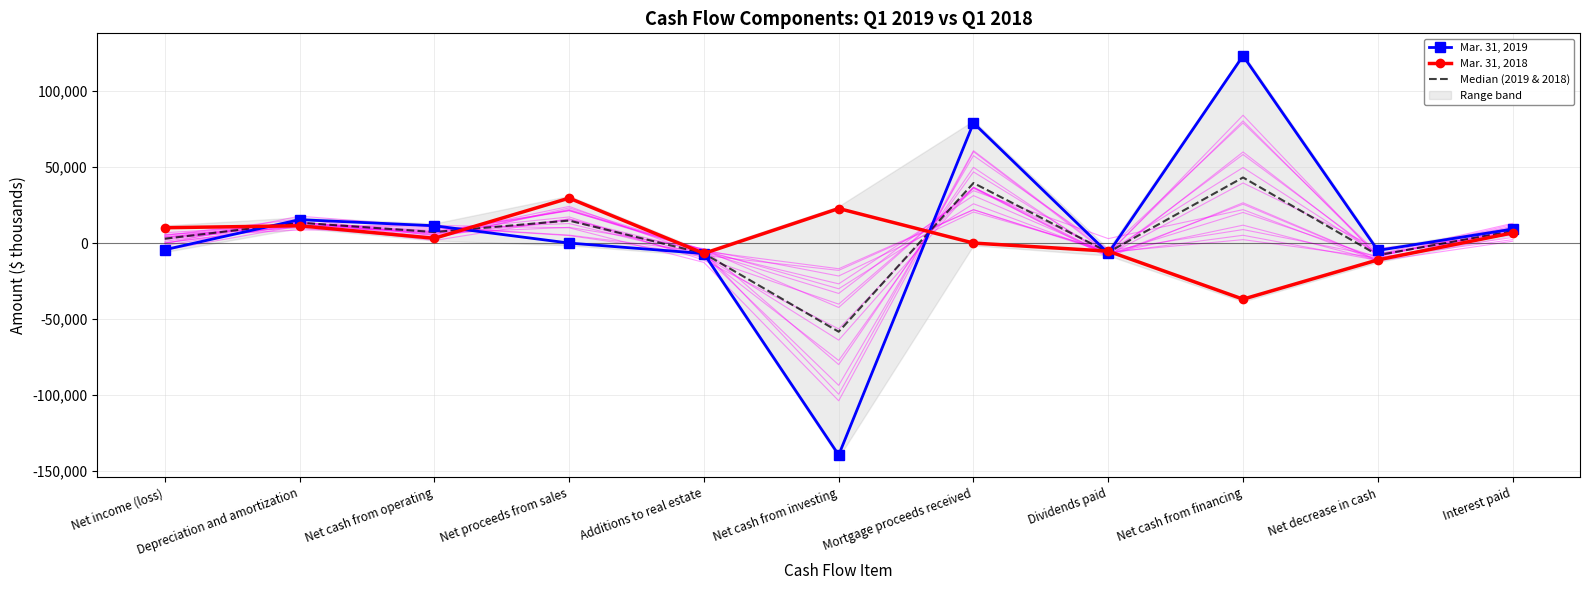

Reading left to right, list all the values displayed in this chart.

Mar. 31, 2019: Net income (loss)=-4373.0	Depreciation and amortization=15398.0	Net cash from operating=11376.0	Net proceeds from sales=0.0	Additions to real estate=-6897.0	Net cash from investing=-139379.0	Mortgage proceeds received=78987.0	Dividends paid=-6717.0	Net cash from financing=123157.0	Net decrease in cash=-4846.0	Interest paid=9176.0
Mar. 31, 2018: Net income (loss)=10094.0	Depreciation and amortization=11372.0	Net cash from operating=3131.0	Net proceeds from sales=29553.0	Additions to real estate=-6830.0	Net cash from investing=22723.0	Mortgage proceeds received=0.0	Dividends paid=-5325.0	Net cash from financing=-36909.0	Net decrease in cash=-11055.0	Interest paid=6683.0
Median (2019 & 2018): Net income (loss)=2860.5	Depreciation and amortization=13385.0	Net cash from operating=7253.5	Net proceeds from sales=14776.5	Additions to real estate=-6863.5	Net cash from investing=-58328.0	Mortgage proceeds received=39493.5	Dividends paid=-6021.0	Net cash from financing=43124.0	Net decrease in cash=-7950.5	Interest paid=7929.5